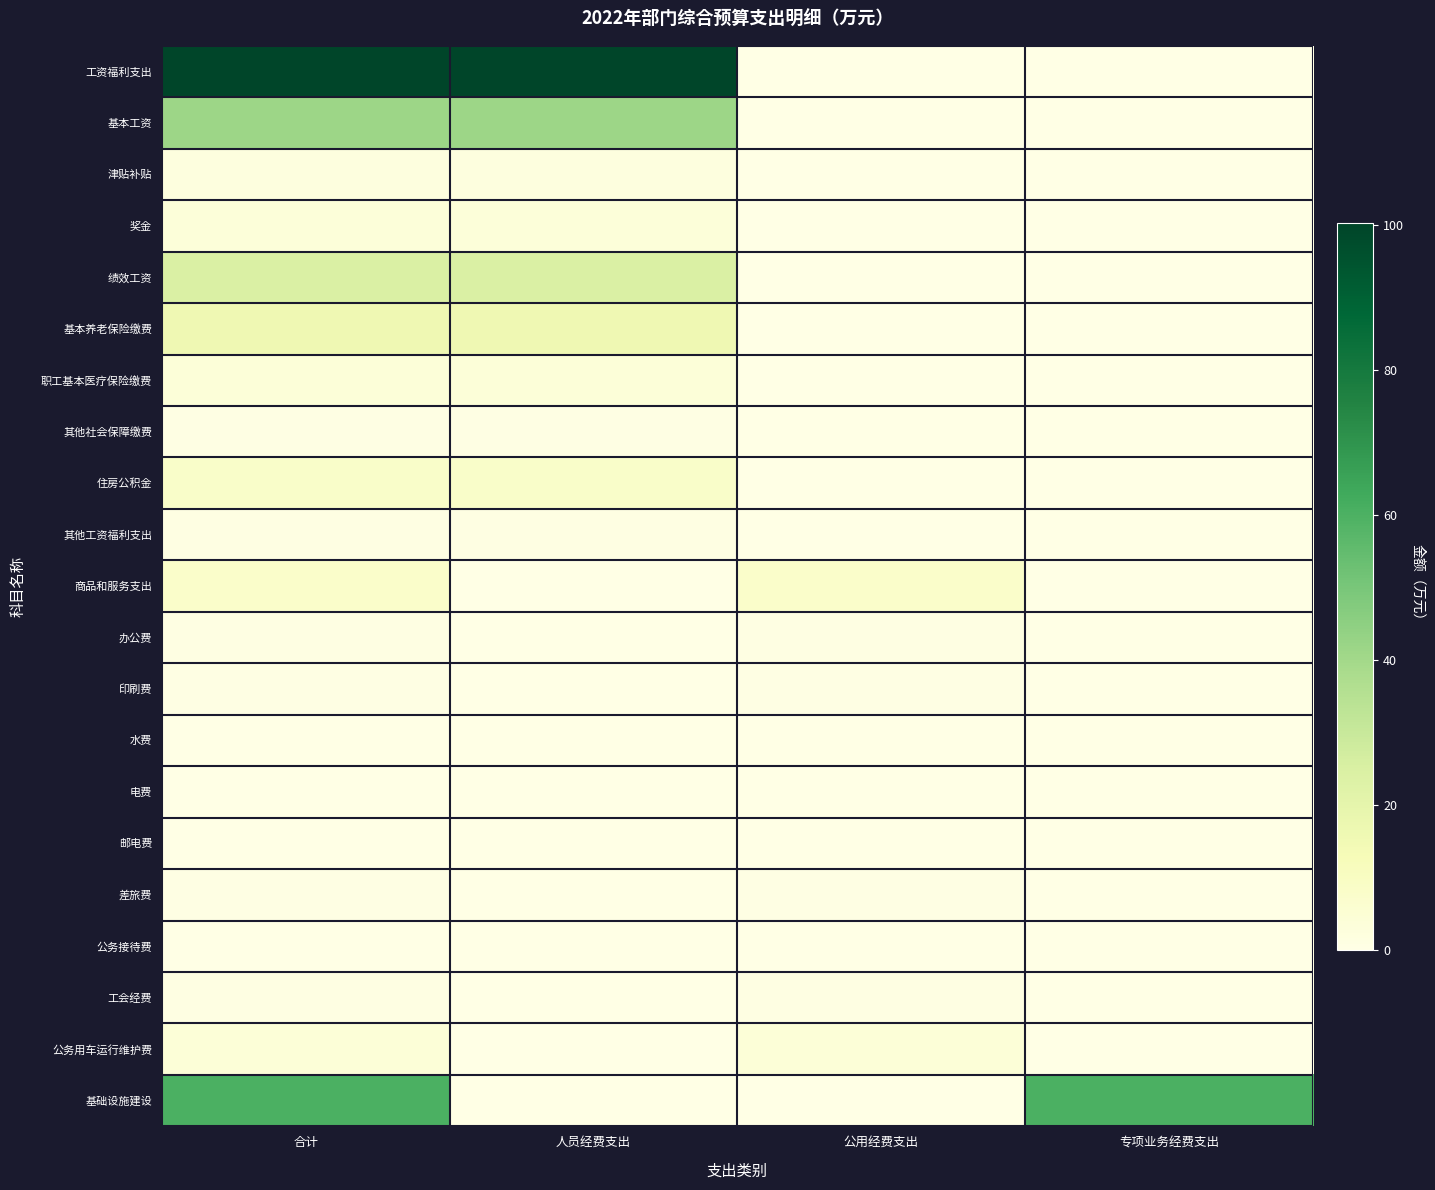

What is the greatest value displayed?

100.3